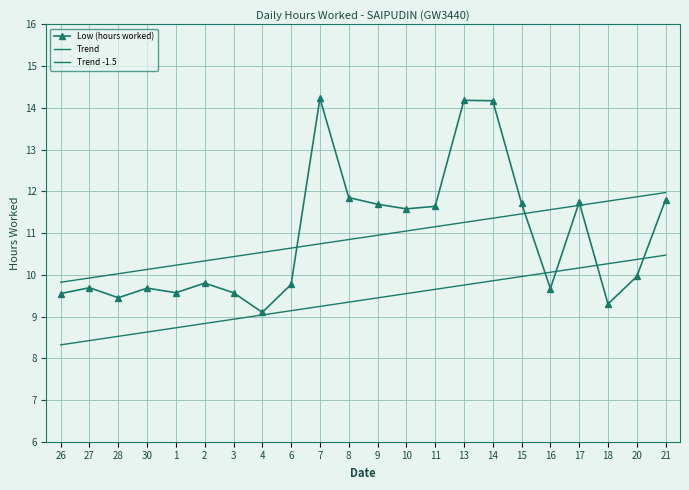

Which category has the lowest value in the Trend -1.5 series?

26